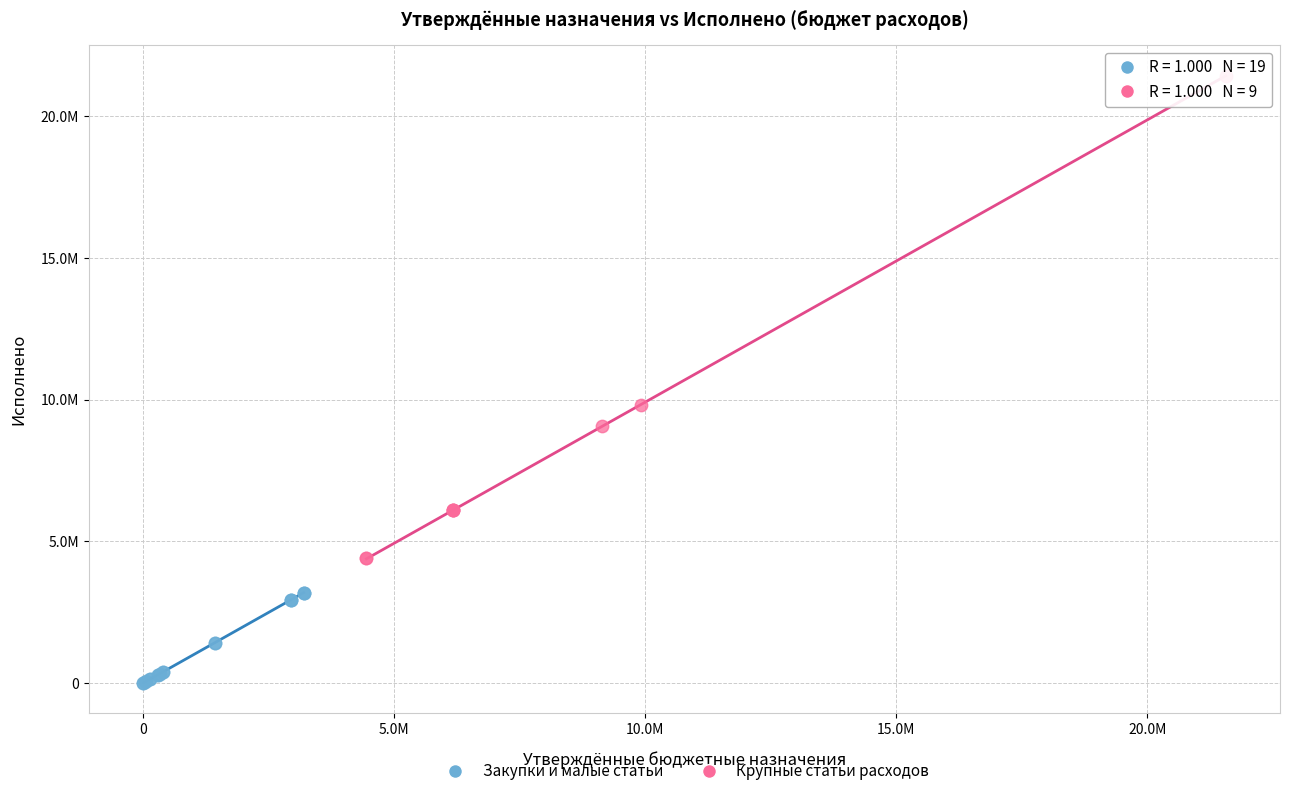

Which series contains the highest Y value?

Крупные статьи расходов